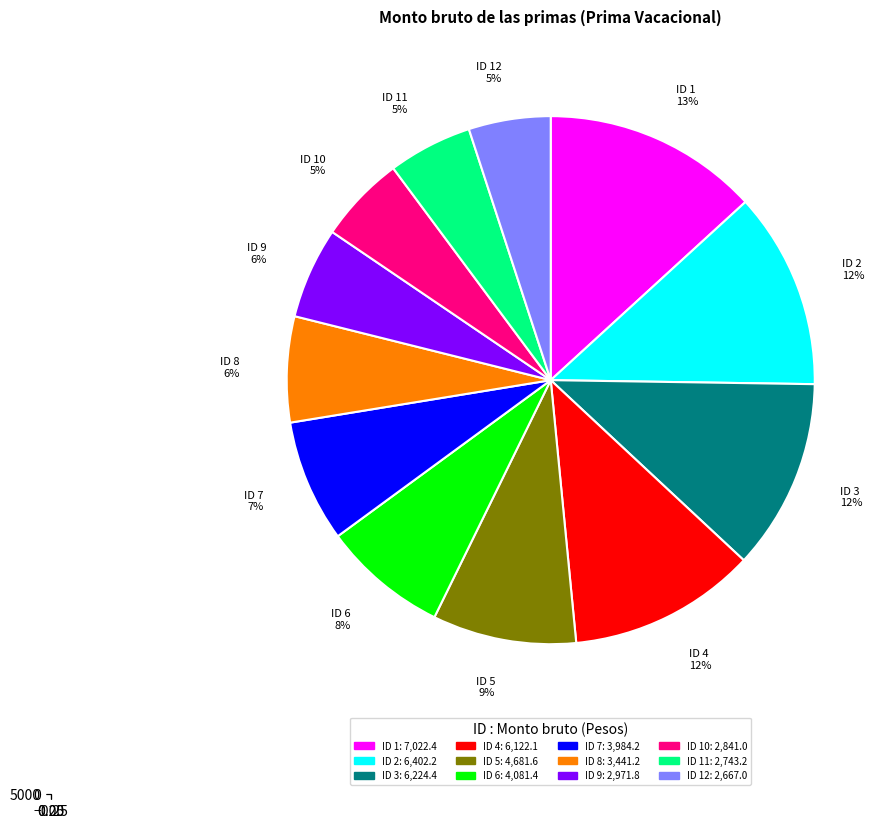

Is it true that 9 is 6% of the pie?

True